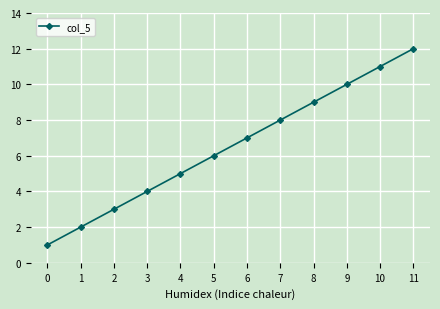

List the labels in order of value, largest first.

11, 10, 9, 8, 7, 6, 5, 4, 3, 2, 1, 0